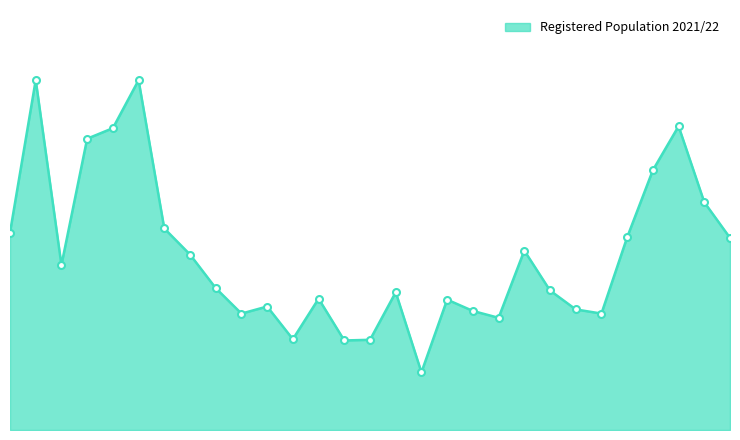

Is this an area chart (filled region under the line)?

Yes